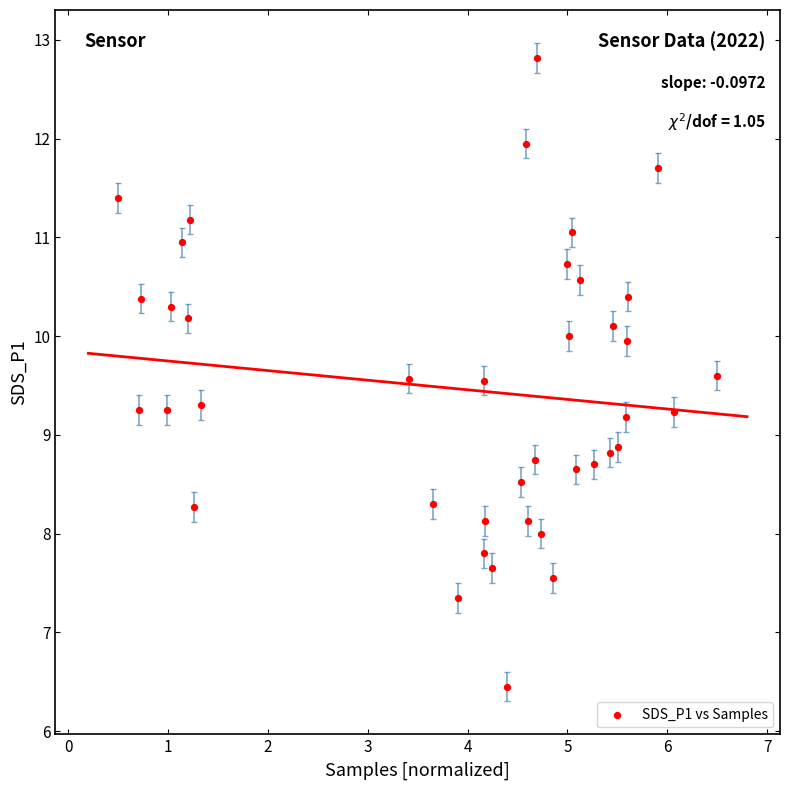

What is the range of X values (max minus min)?

6.0